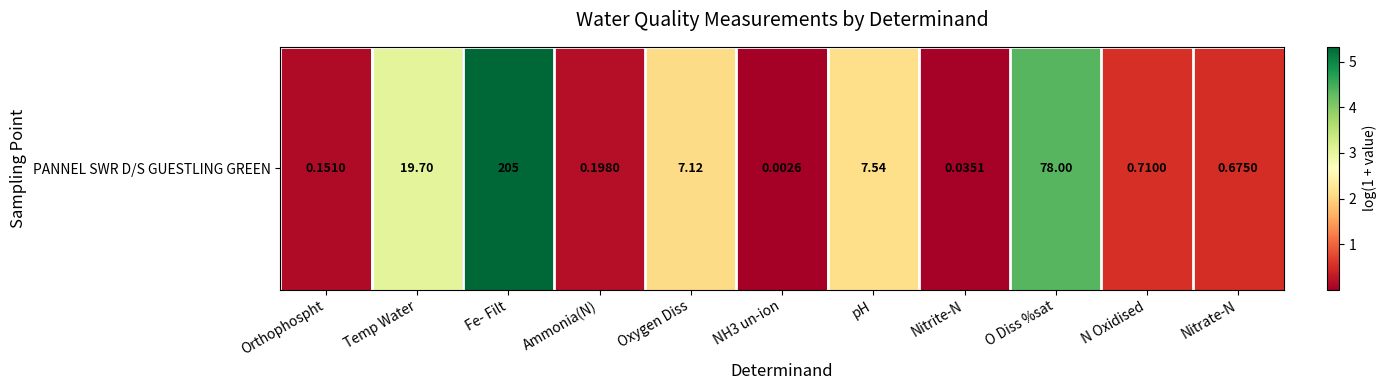

What value does the data have at O Diss %sat?

4.4